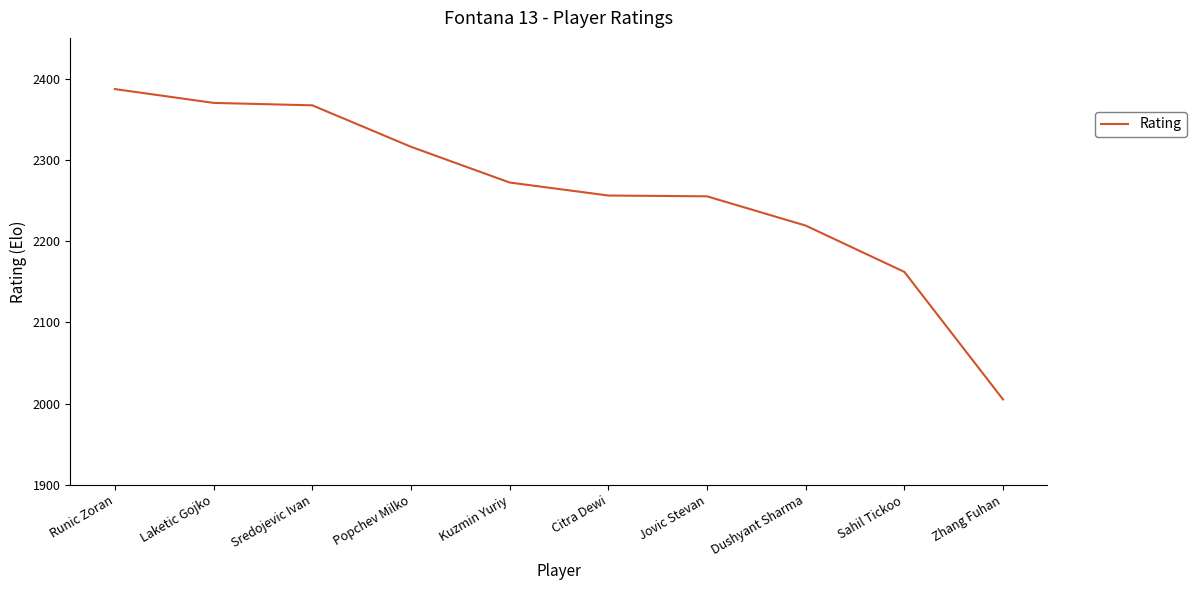

What is the change in value from Dushyant Sharma to Sahil Tickoo?

-57